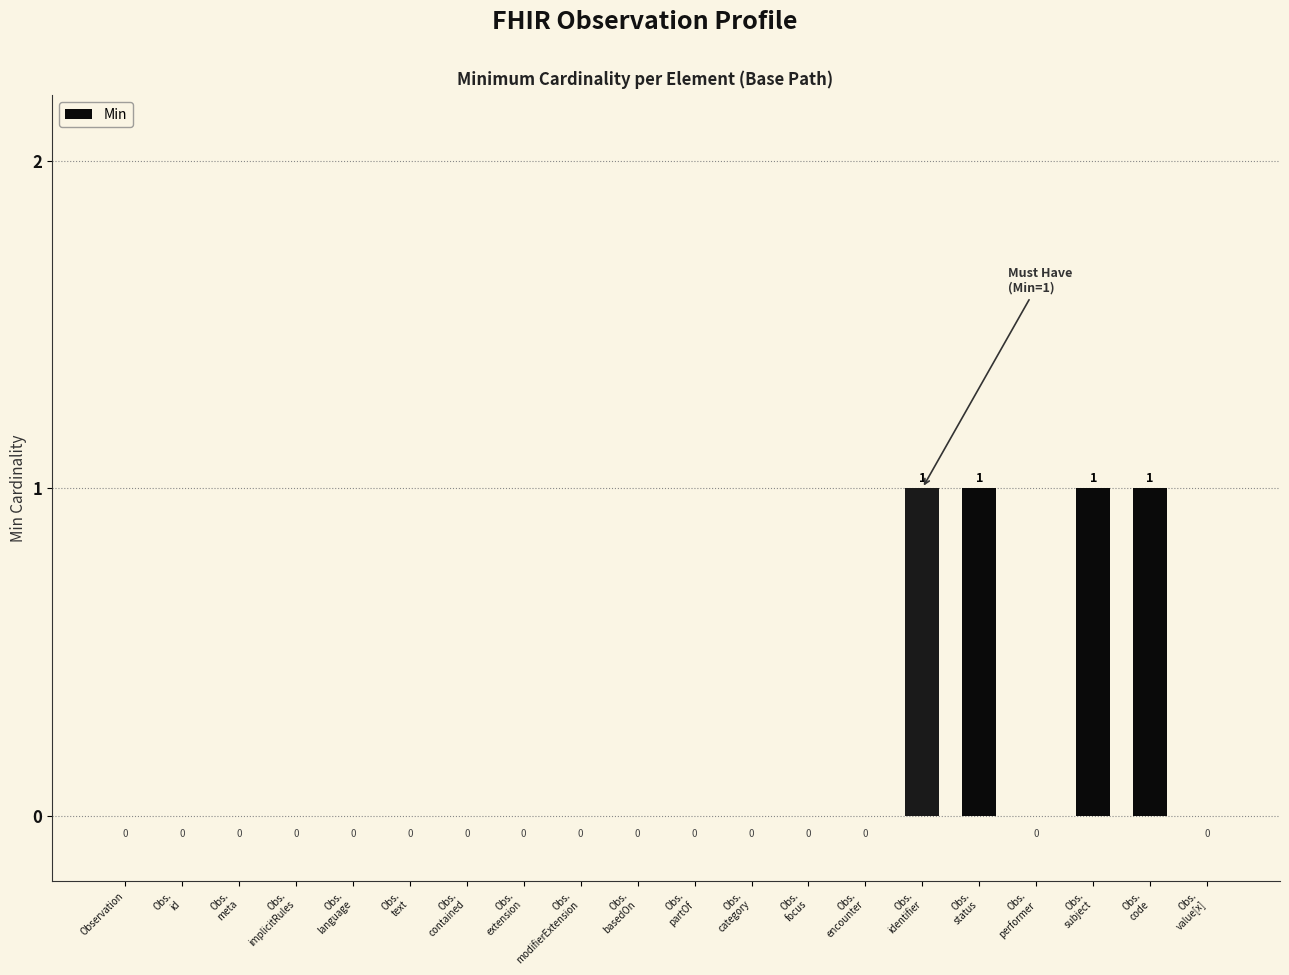

How many values are between 0 and 1?

20